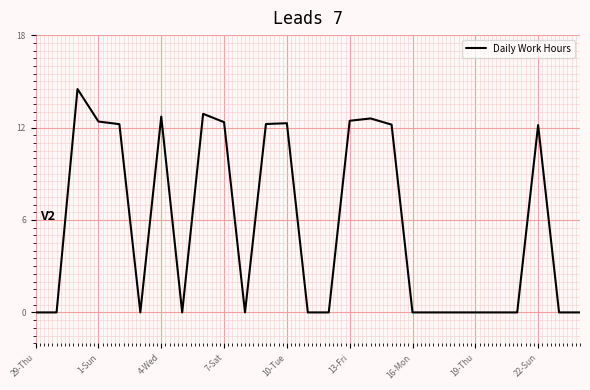

What is the difference between the maximum and minimum values?

14.5